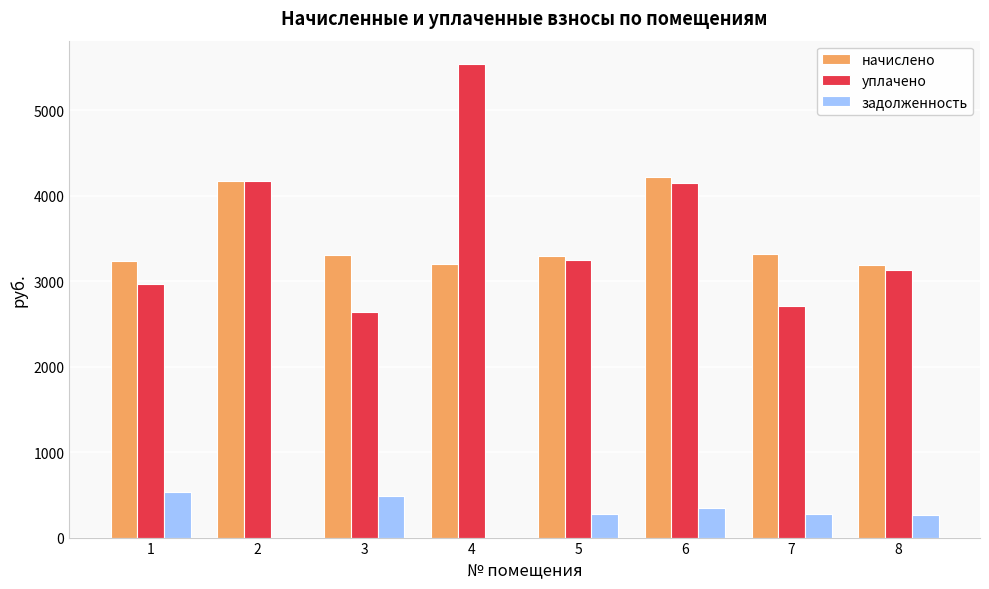

Between 2 and 4, which series saw the biggest shift?

уплачено